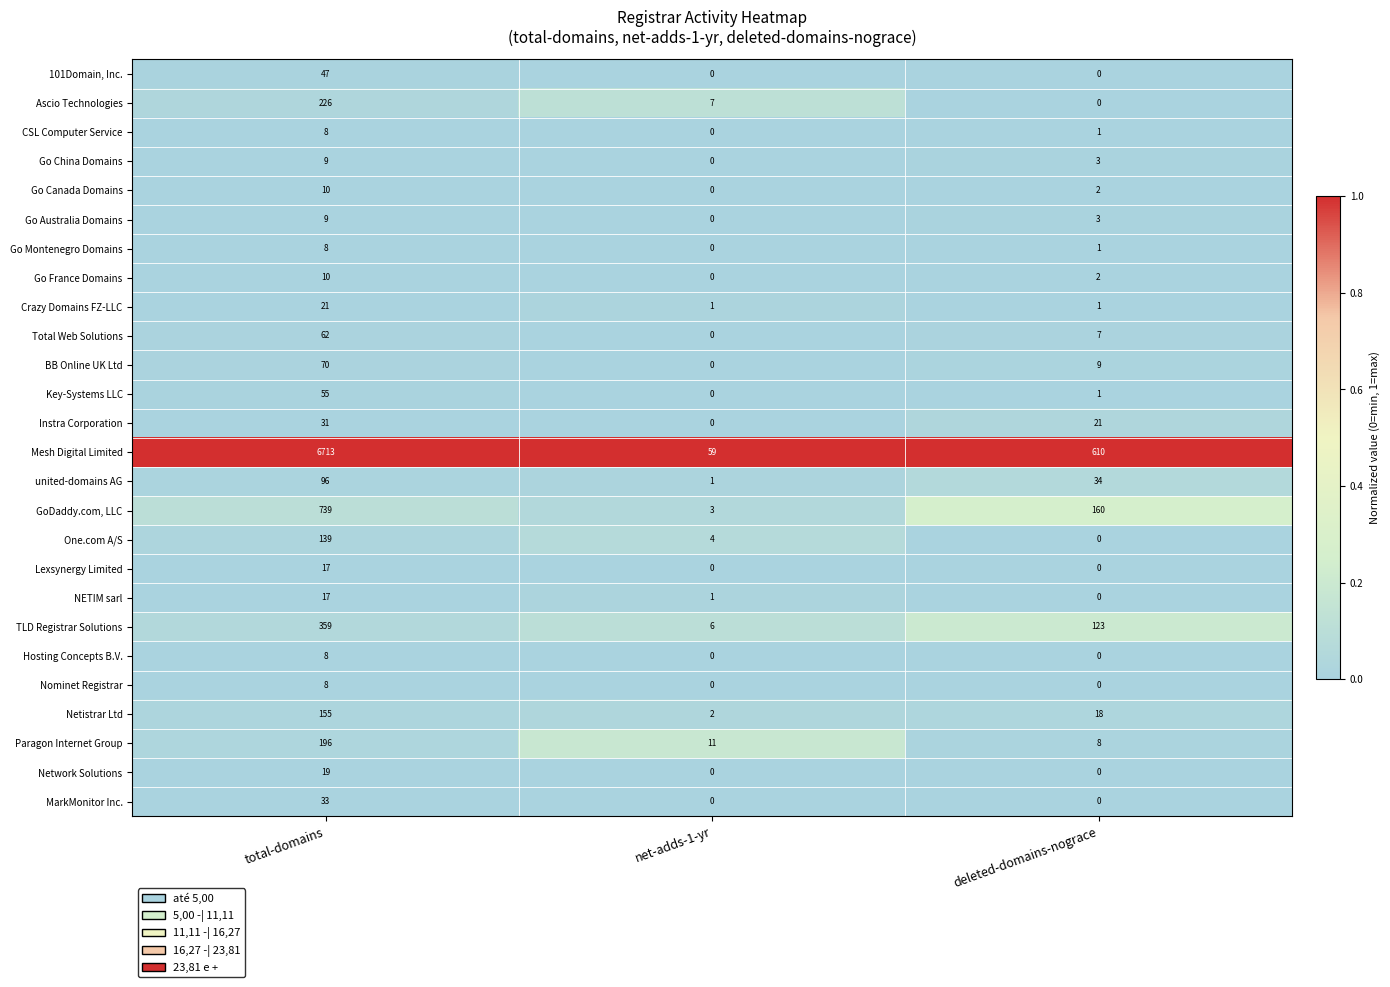

Read the Go Australia Domains value at total-domains.

9